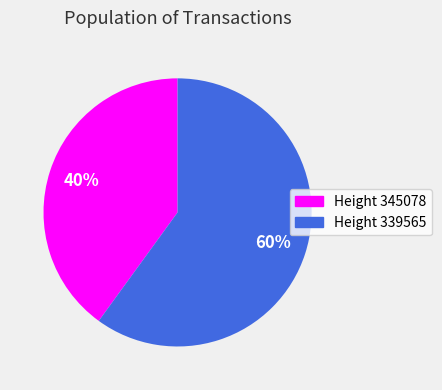

To the nearest percent, what is the difference between the largest and smallest slice percentages?

20%